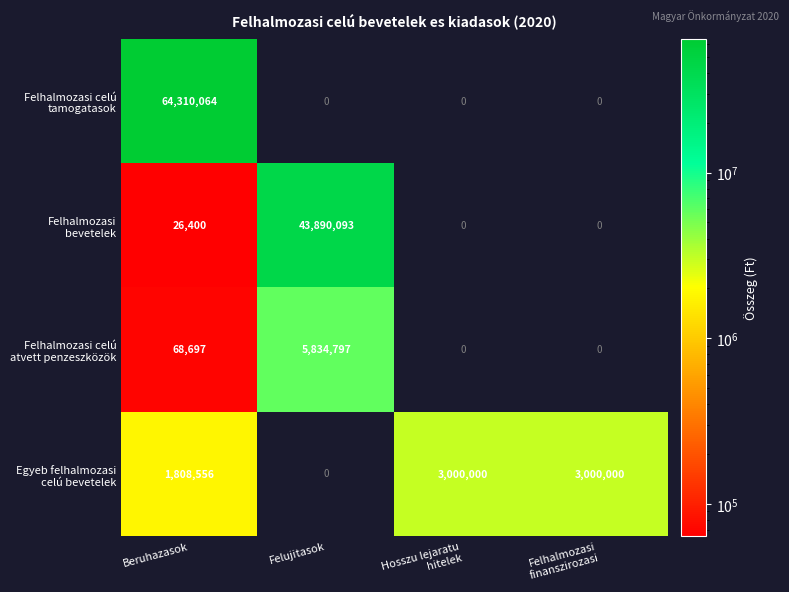

How many data points does each series have?

4